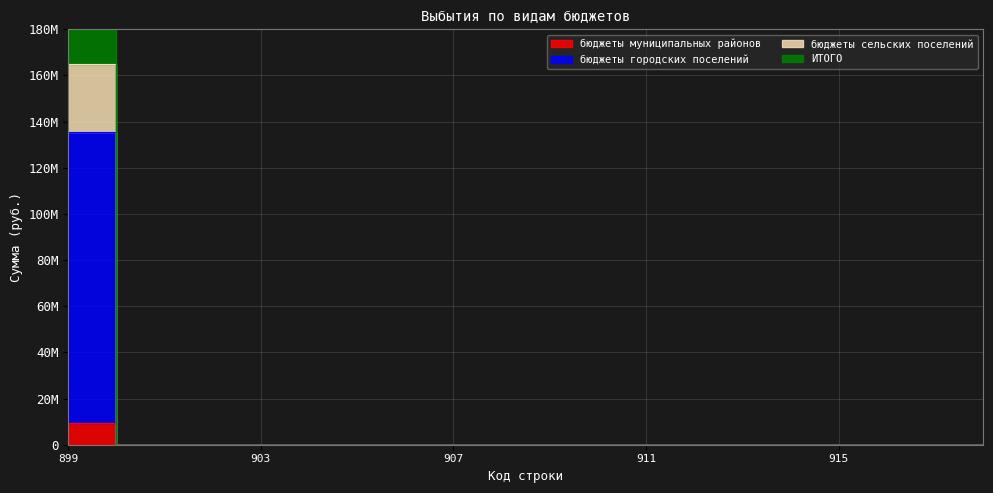

At which category is the sum across all series the highest?

899